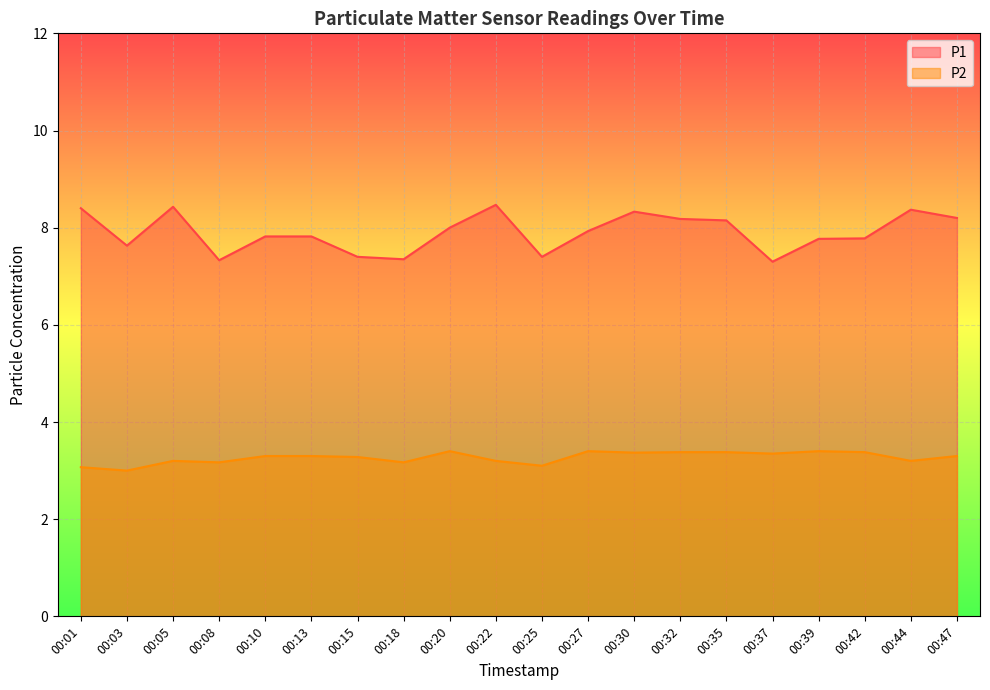

What is the value of the P1 point at the 3rd from the left?

8.4